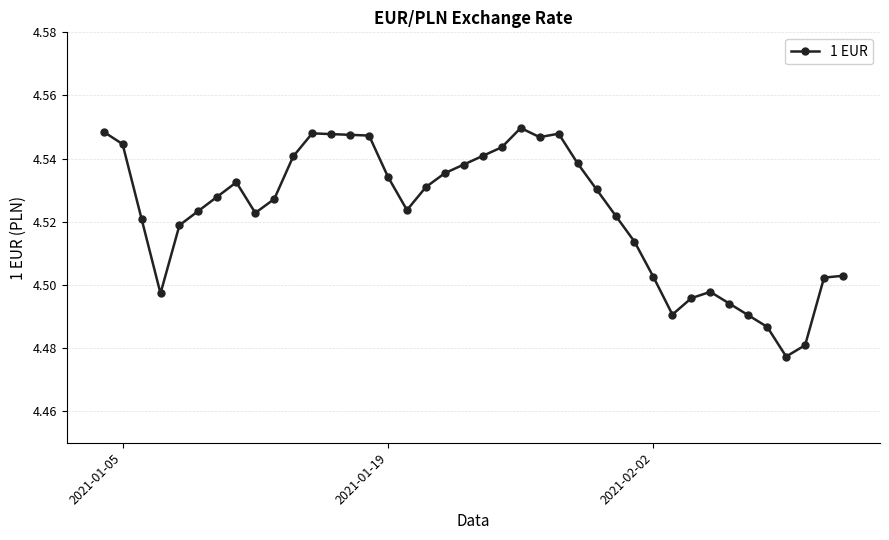

Does the chart have visible grid lines?

Yes